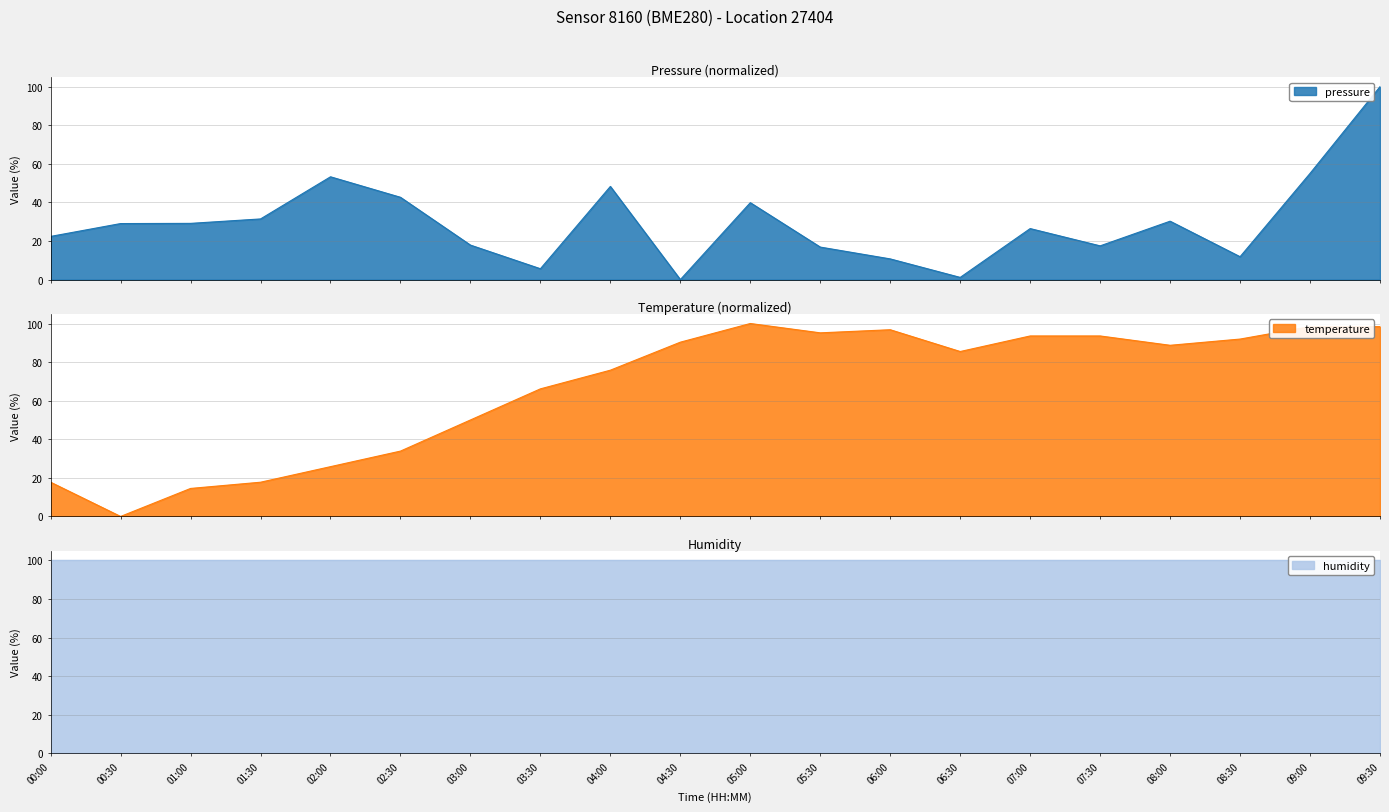

At which category is the sum across all series the highest?

09:30